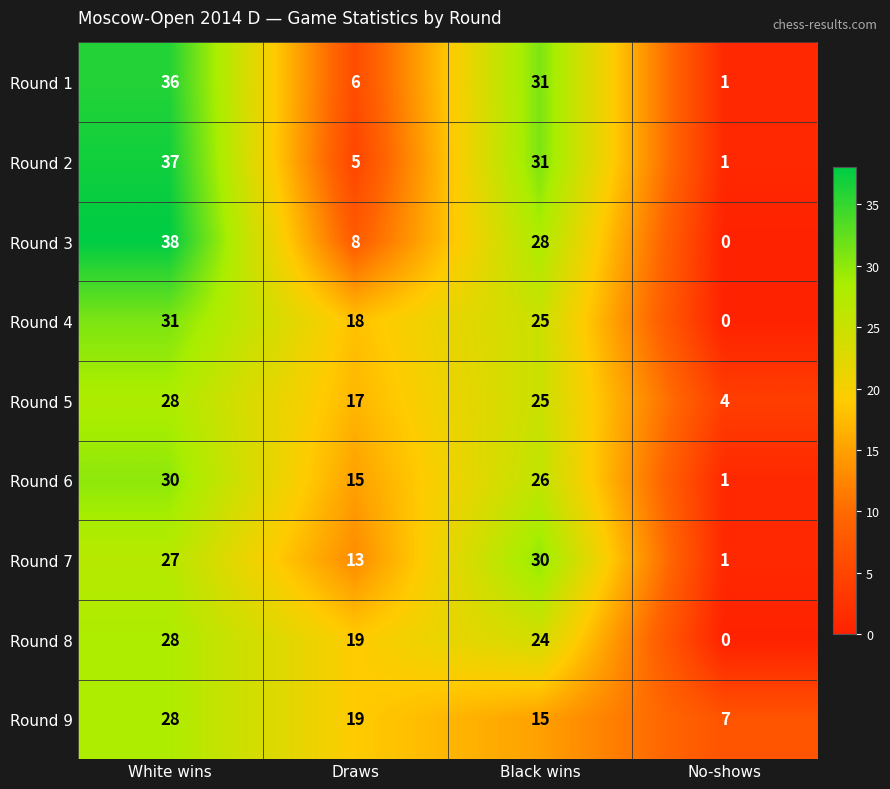

Where does the Round 2 series first go above 31?

White wins